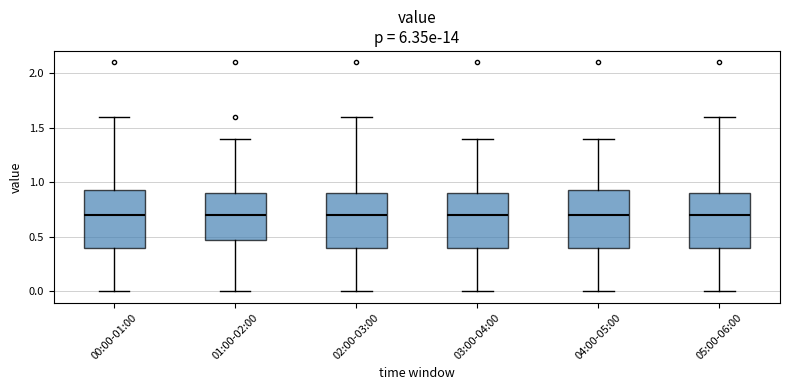

Reading left to right, read every box against the y-axis: the position of its median line, the range the box covers, and the ends of its whiskers. The values are not printed on the chart, so give them approximately, as read against the axis.

00:00-01:00: median 0.70, box 0.40 to 0.95, whiskers 0.00 to 1.60
01:00-02:00: median 0.70, box 0.50 to 0.90, whiskers 0.00 to 1.40
02:00-03:00: median 0.70, box 0.40 to 0.90, whiskers 0.00 to 1.60
03:00-04:00: median 0.70, box 0.40 to 0.90, whiskers 0.00 to 1.40
04:00-05:00: median 0.70, box 0.40 to 0.95, whiskers 0.00 to 1.40
05:00-06:00: median 0.70, box 0.40 to 0.90, whiskers 0.00 to 1.60